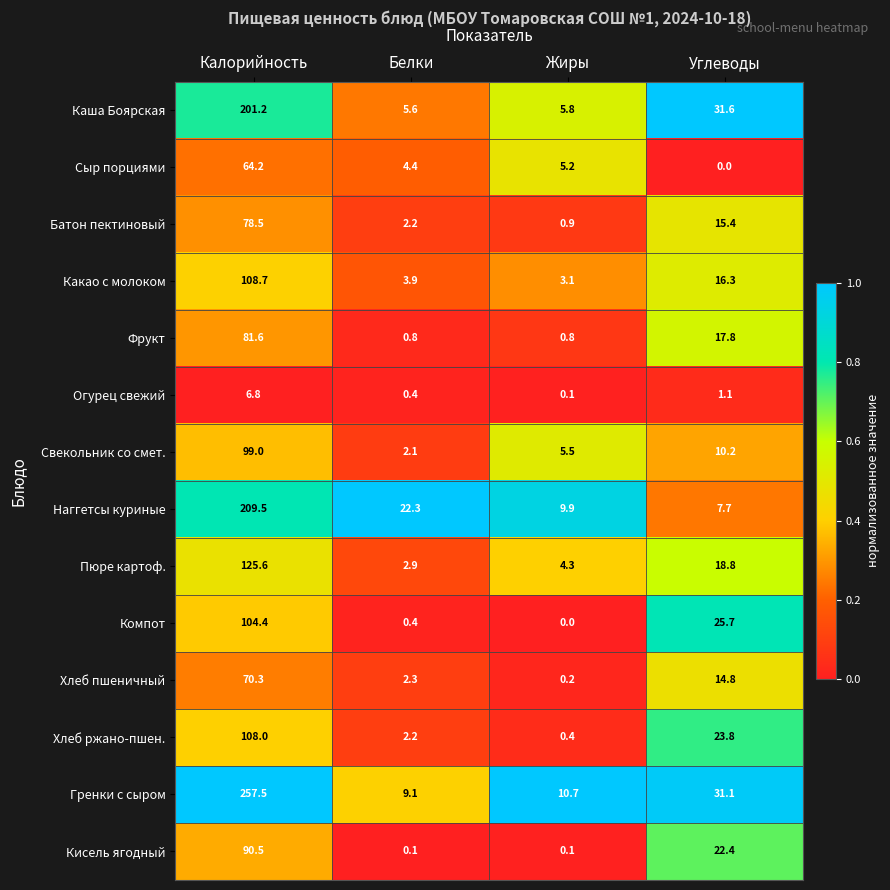

At which label is Хлеб пшеничный closest to 35?

Углеводы